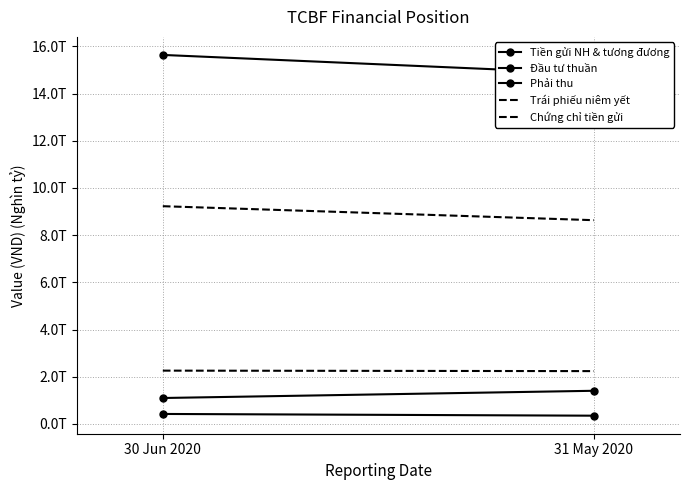

How many lines are shown in the chart?

5